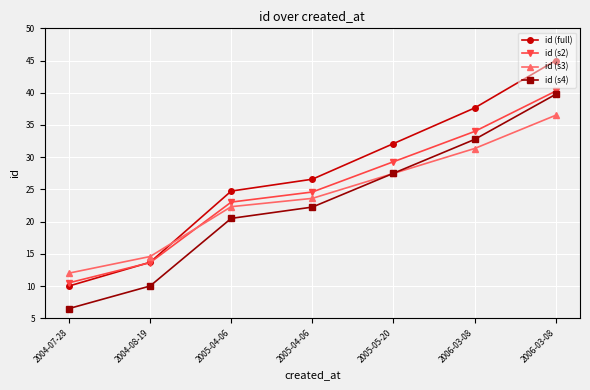

What are all the series names shown in the legend?

id (full), id (s2), id (s3), id (s4)